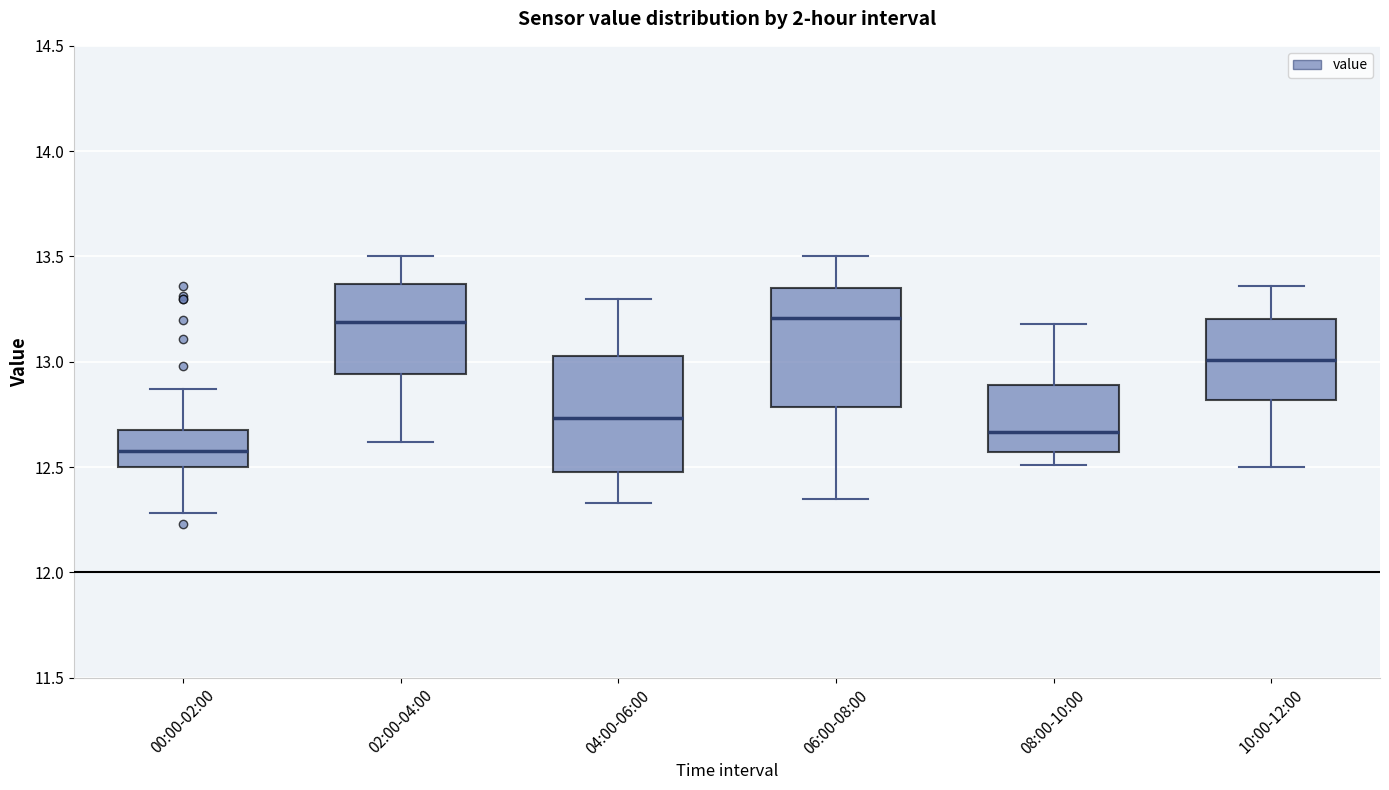

Reading left to right, transcribe this box plot: for each box, give where its median line is, the range the box spans, and where its two whiskers end, as read against the y-axis. The values are not printed on the chart, so give them approximately, as read against the axis.

00:00-02:00: median 12.60, box 12.50 to 12.70, whiskers 12.30 to 12.85
02:00-04:00: median 13.20, box 12.95 to 13.35, whiskers 12.60 to 13.50
04:00-06:00: median 12.75, box 12.50 to 13.05, whiskers 12.35 to 13.30
06:00-08:00: median 13.20, box 12.80 to 13.35, whiskers 12.35 to 13.50
08:00-10:00: median 12.65, box 12.55 to 12.90, whiskers 12.50 to 13.20
10:00-12:00: median 13.00, box 12.80 to 13.20, whiskers 12.50 to 13.35